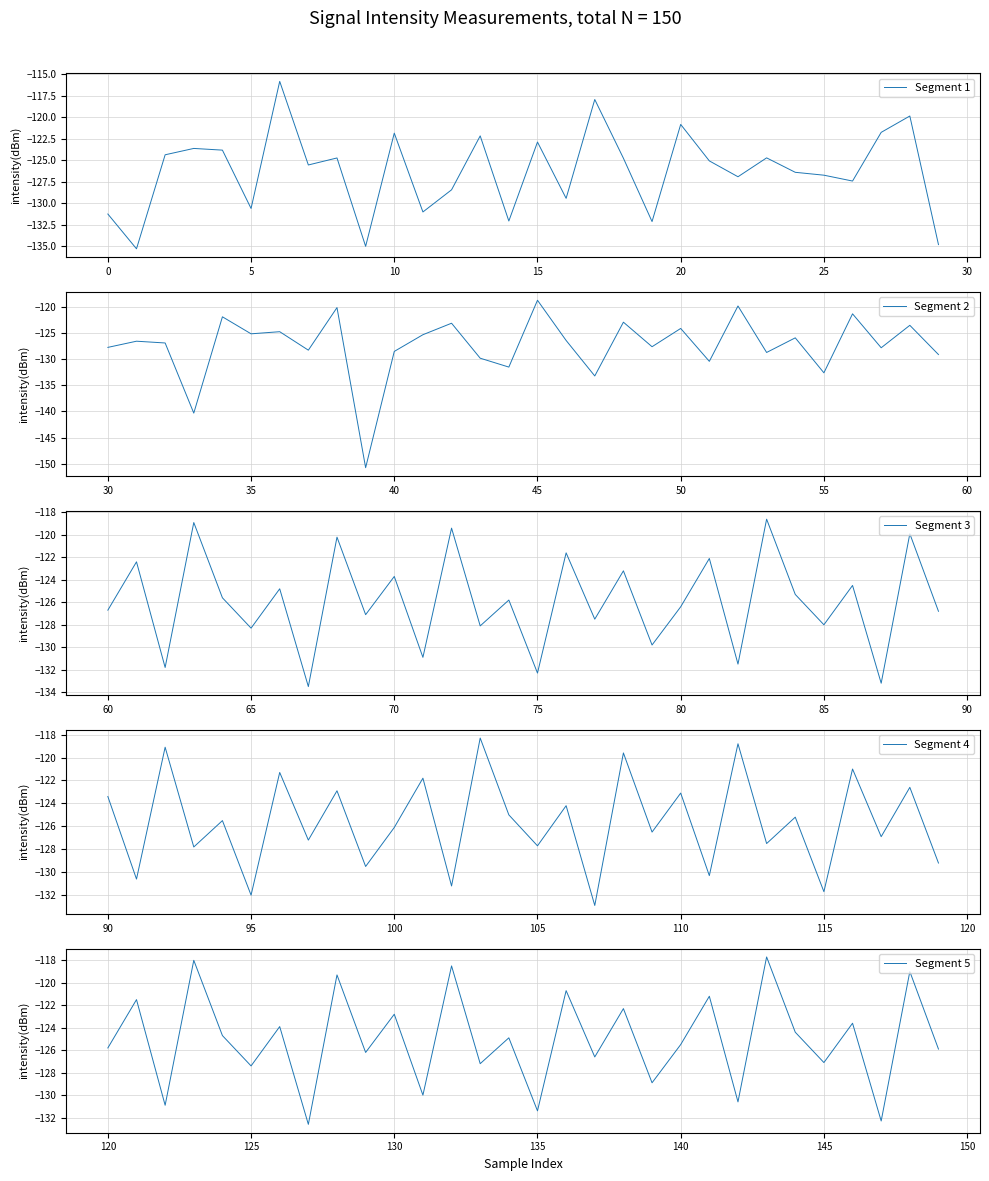

True or false: Segment 5 and Segment 3 intersect in this chart.

False